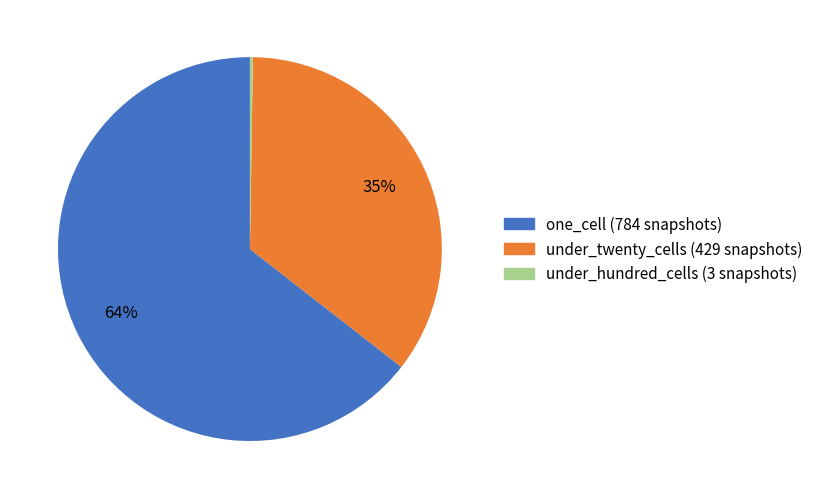

Is there any slice that represents more than half of the pie?

Yes